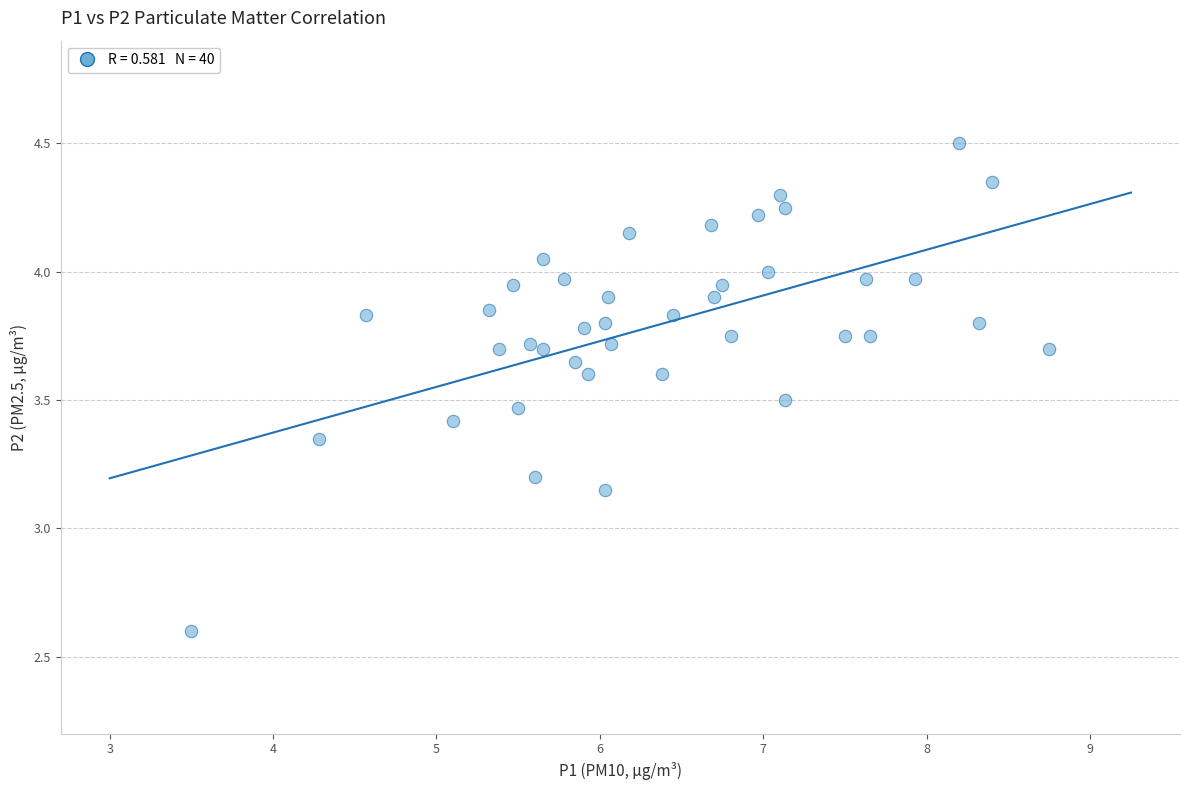

What is the range of X values (max minus min)?

5.2